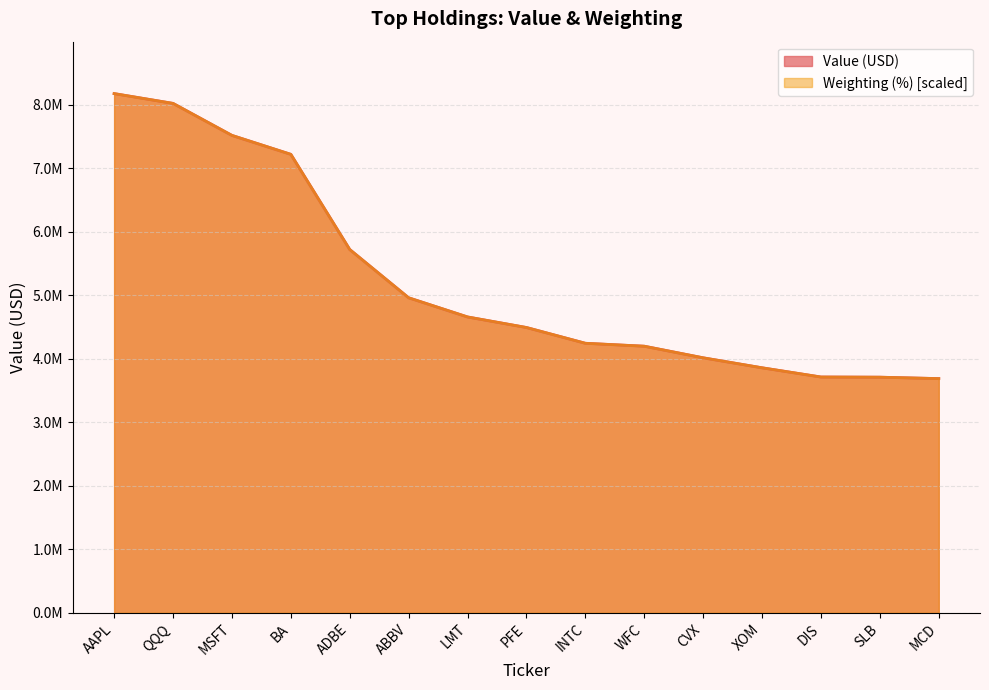

Which series ends up on top after the final intersection of Value and Weighting?

Value